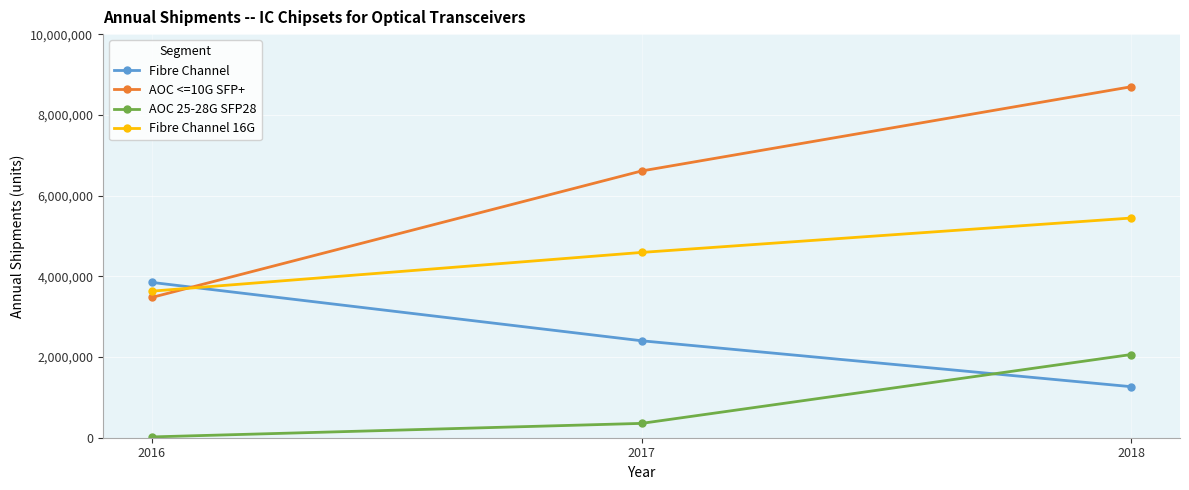

What is the total value across all series at 2018?

17471185